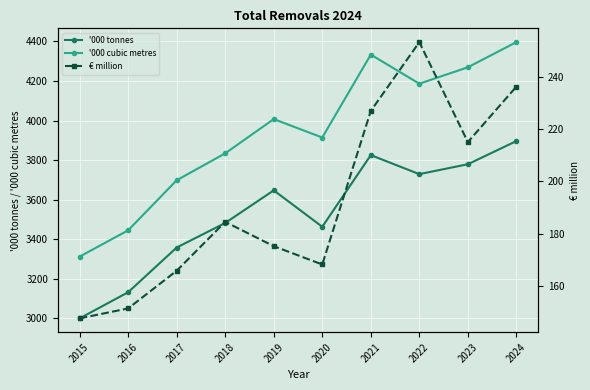

Rank the series by their maximum value, from highest to lowest.

'000 cubic metres, '000 tonnes, € million